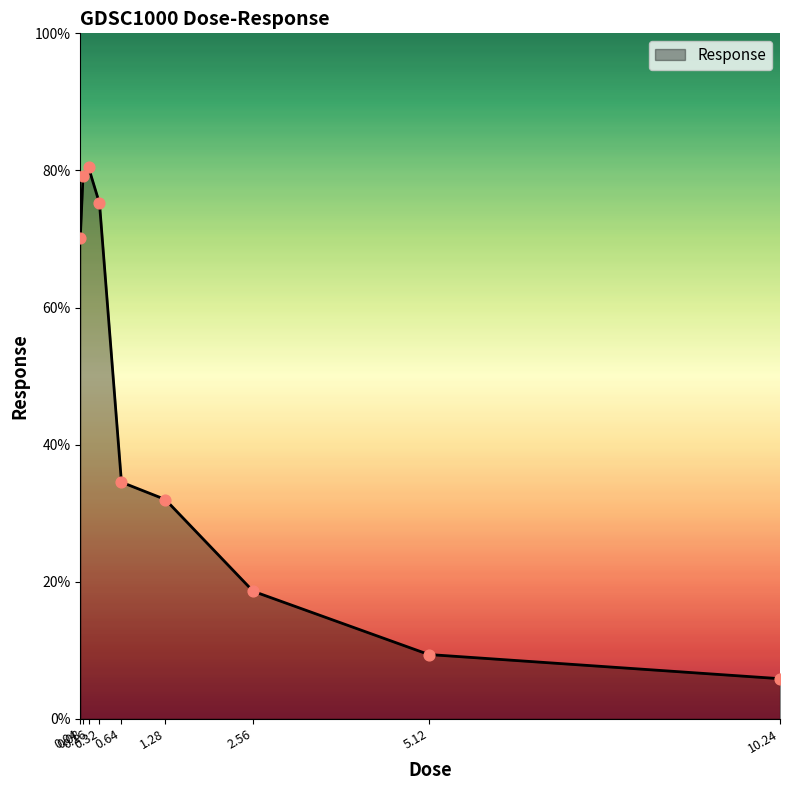

Approximately how many times larger is the value at 0.32 compared to 2.56?

4.0